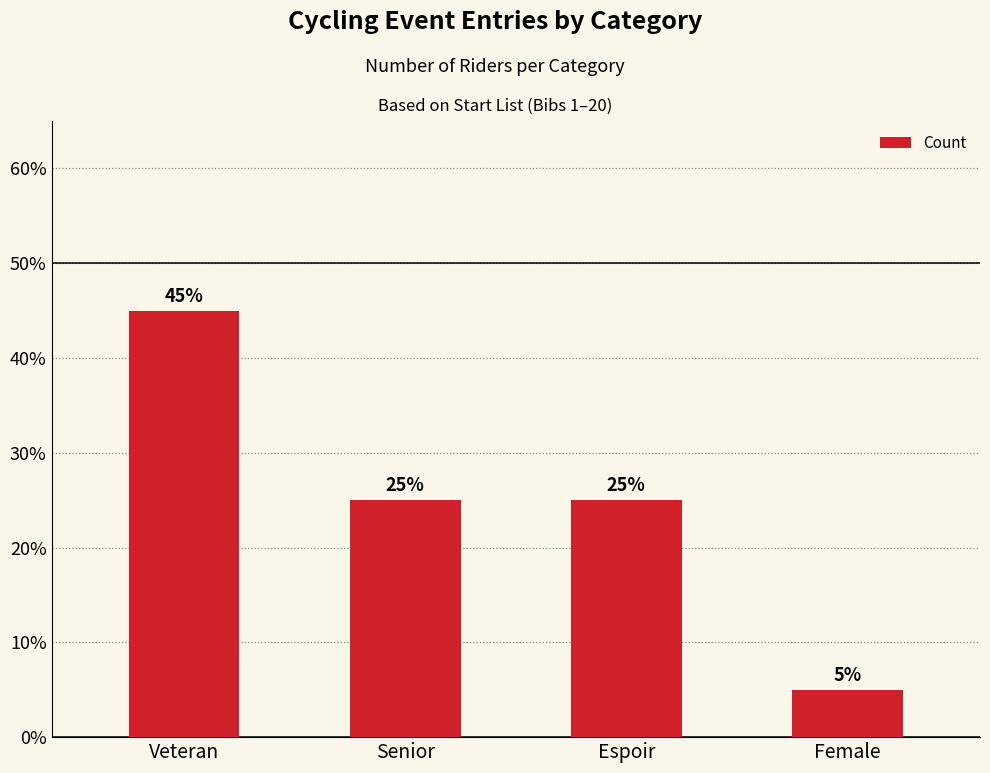

Count the values in the range 5 to 9.

3